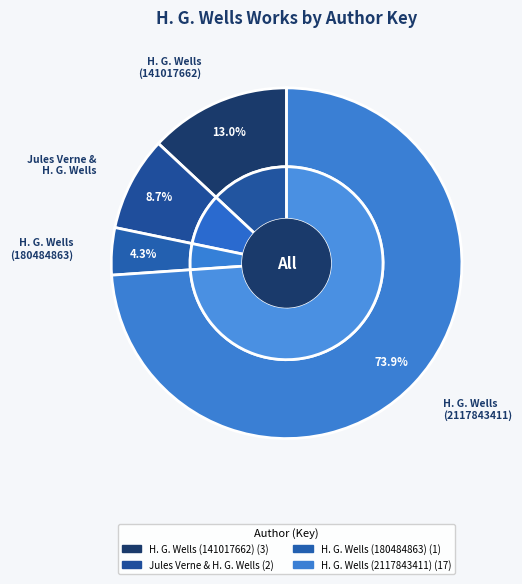

Which slice is the smallest?

H. G. Wells (180484863)